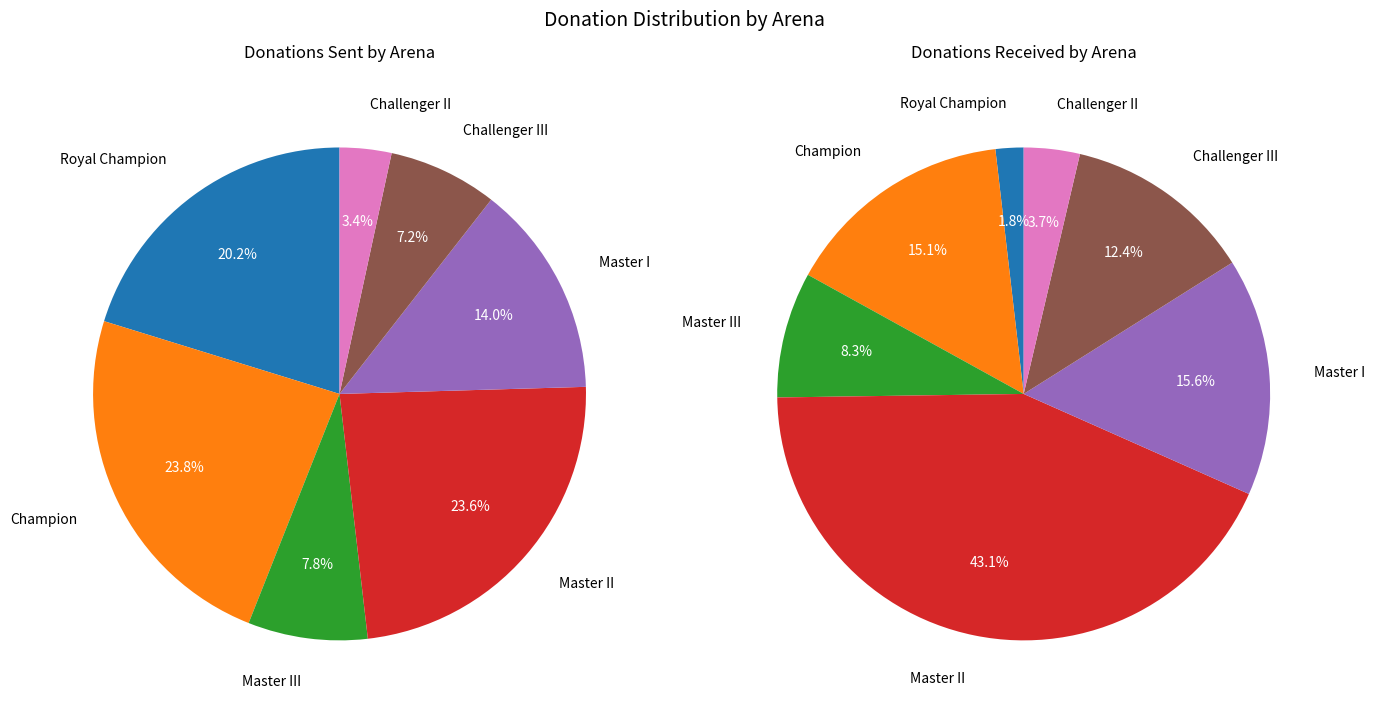

The Master I slice represents 25% of the pie. True or false?

False